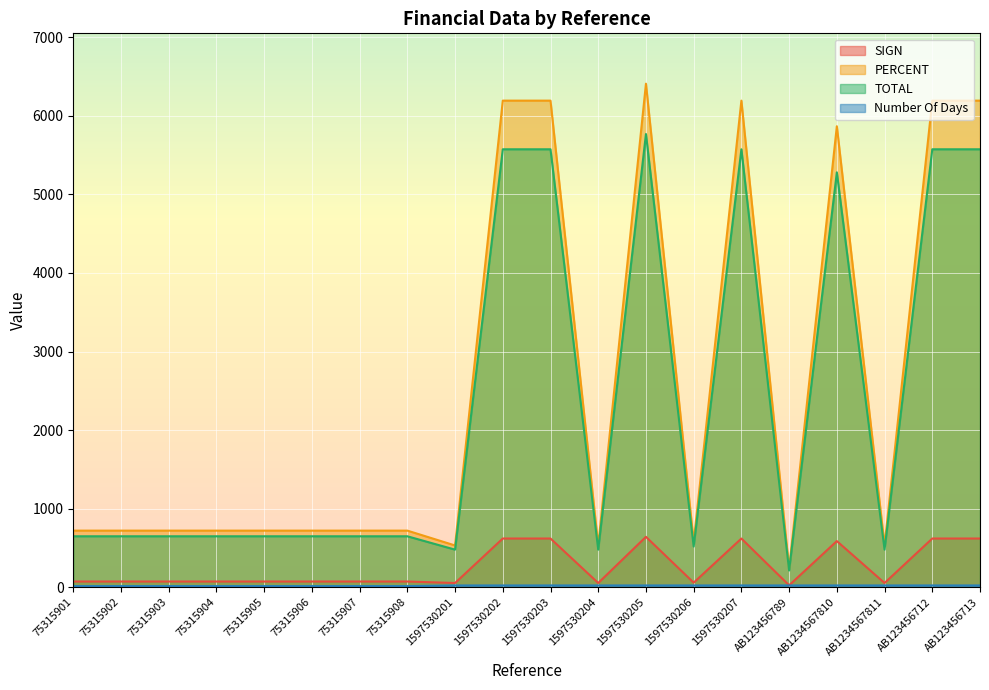

What is the maximum value shown in the chart?

6409.8